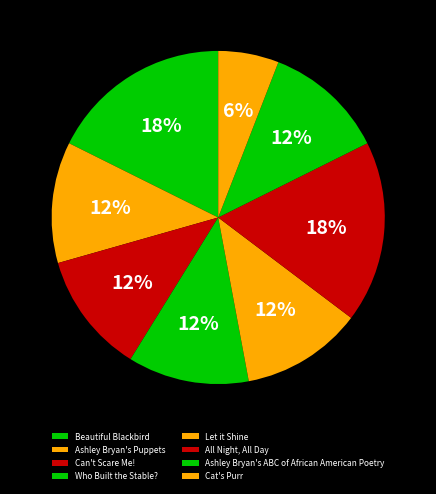

The Can't Scare Me! slice represents 2% of the pie. True or false?

False